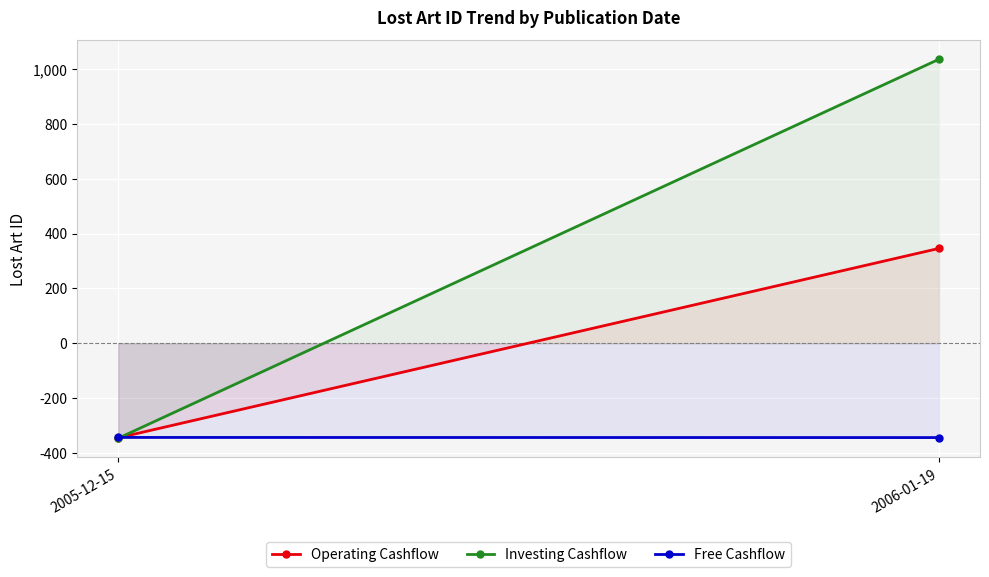

At which category is the sum across all series the highest?

2006-01-19